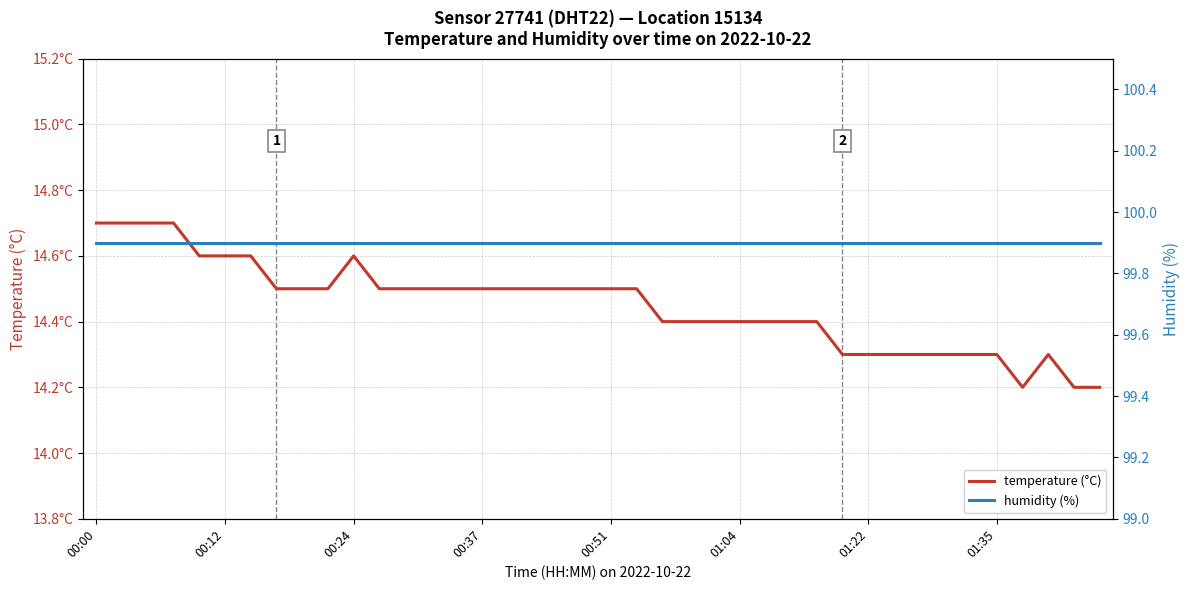

Between 36 and 9, which is larger?

9